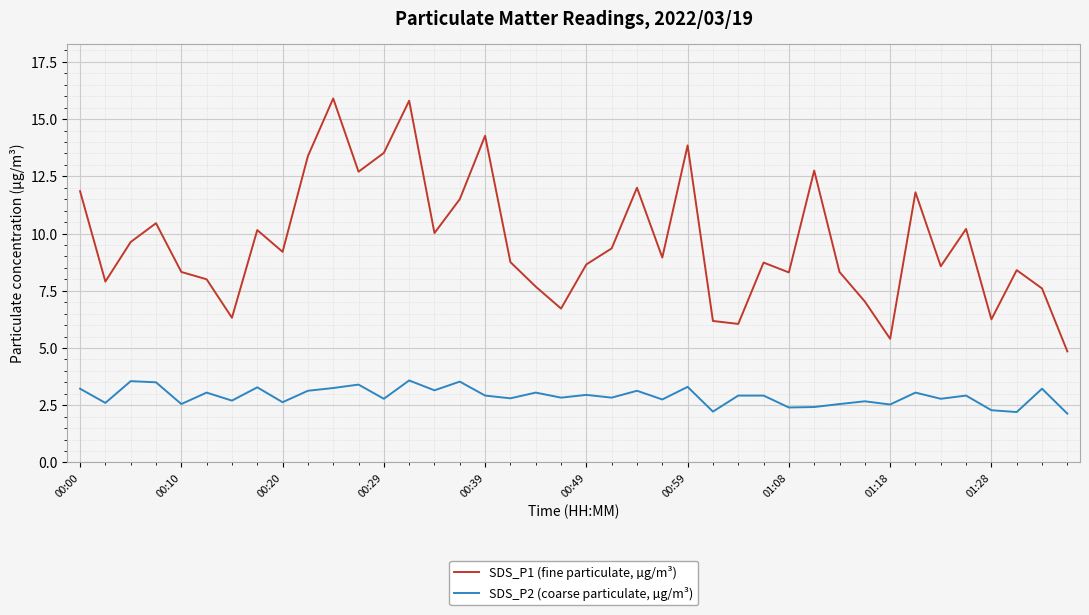

What is the greatest value displayed?

15.9